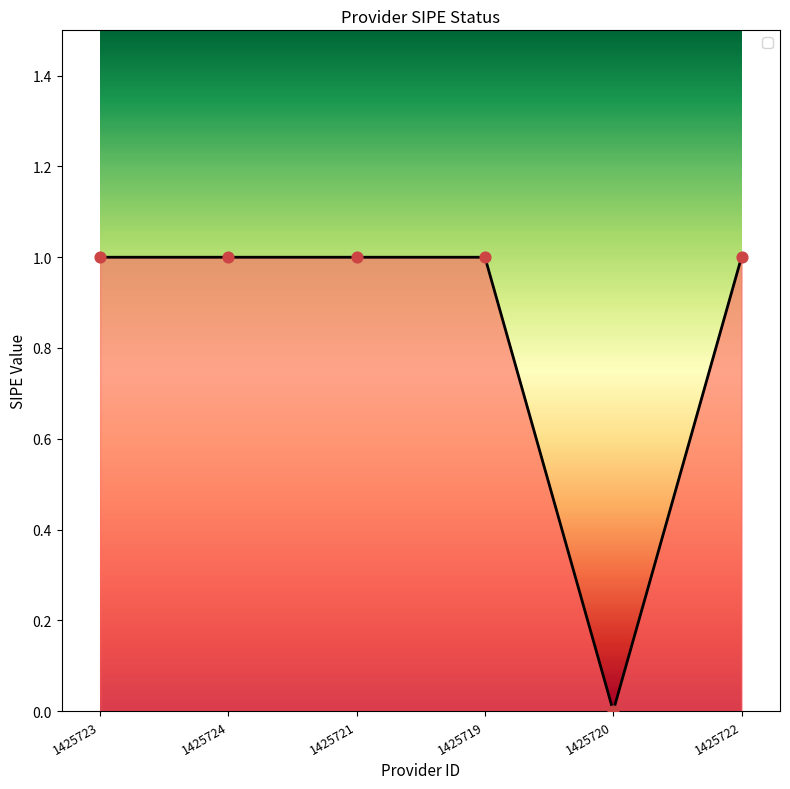

What is the ratio of the value at 1425723 to the value at 1425722?

1.0